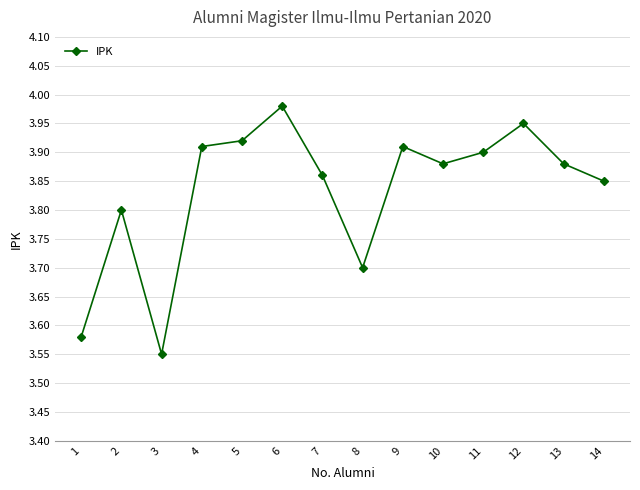

What is the change in value from 8 to 13?

+0.2